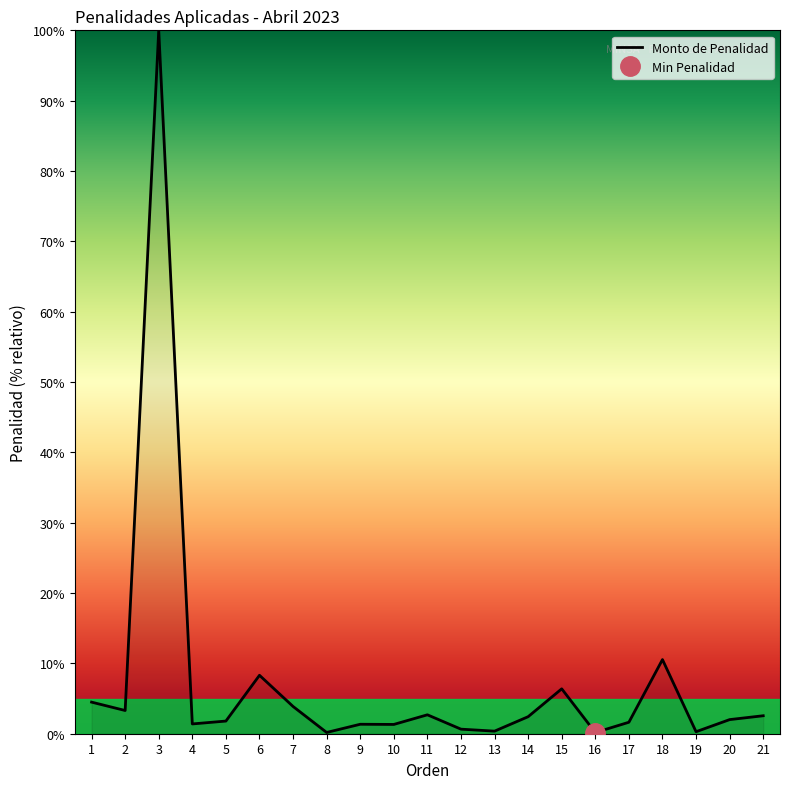

Between 10 and 12, which is larger?

10